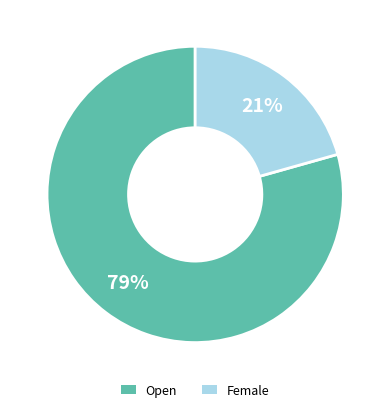

Which has a higher value, Open or Female?

Open